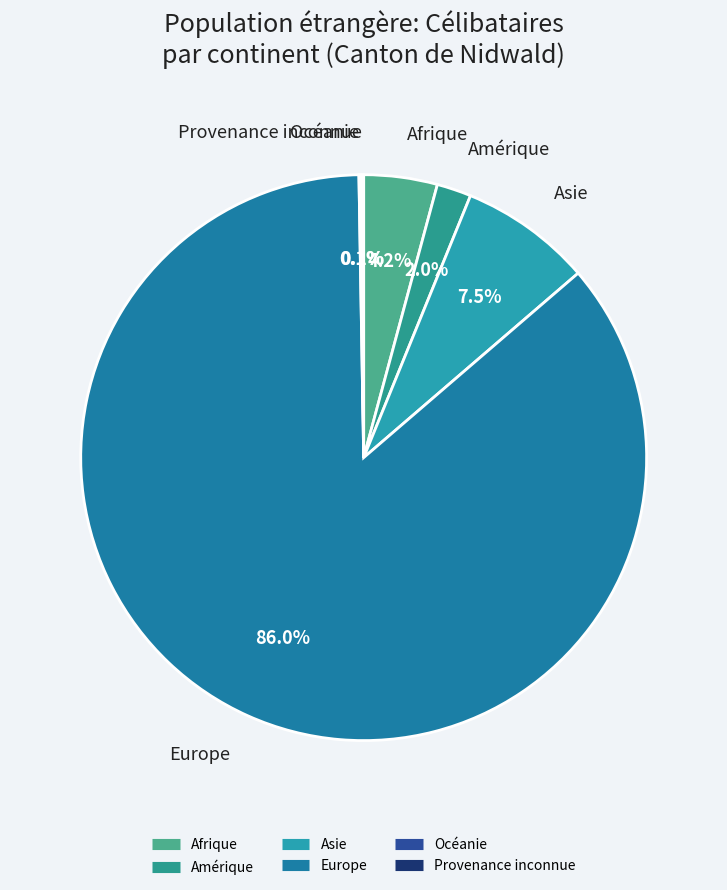

Does any single category account for the majority?

Yes